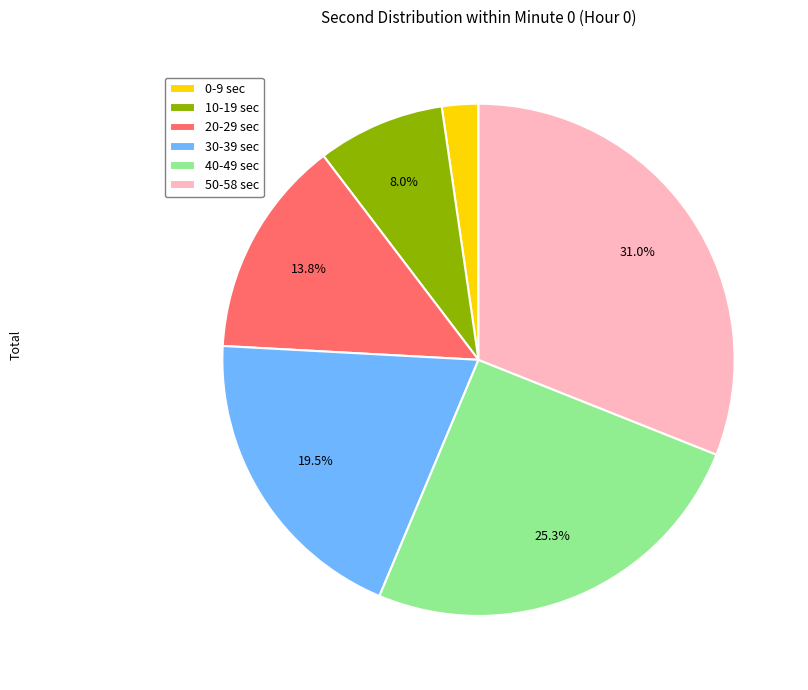

Rank the categories by value from highest to lowest.

50-58 sec, 40-49 sec, 30-39 sec, 20-29 sec, 10-19 sec, 0-9 sec